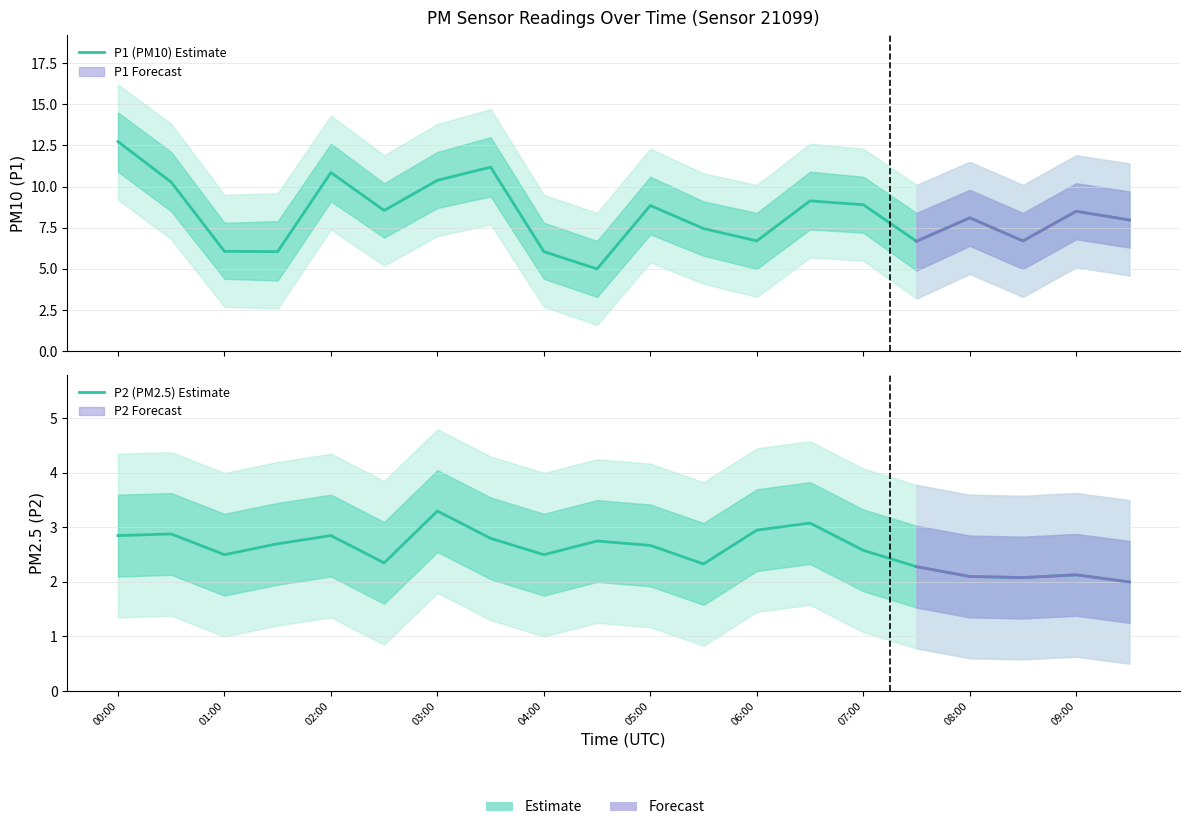

Rank the series at 05:00 from lowest to highest value.

P2 (PM2.5) Estimate, P1 (PM10) Estimate